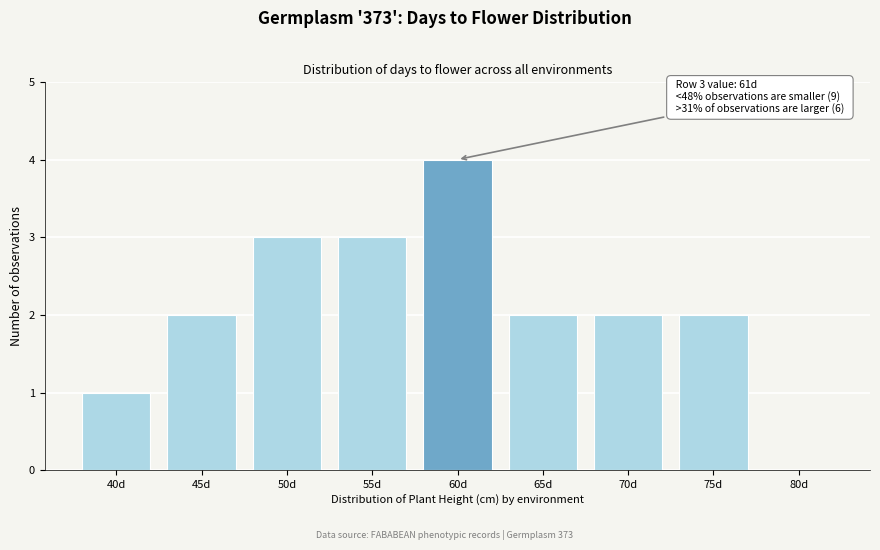

Reading right to left, transcribe all the data shown in this chart.

80d=0	75d=2	70d=2	65d=2	60d=4	55d=3	50d=3	45d=2	40d=1